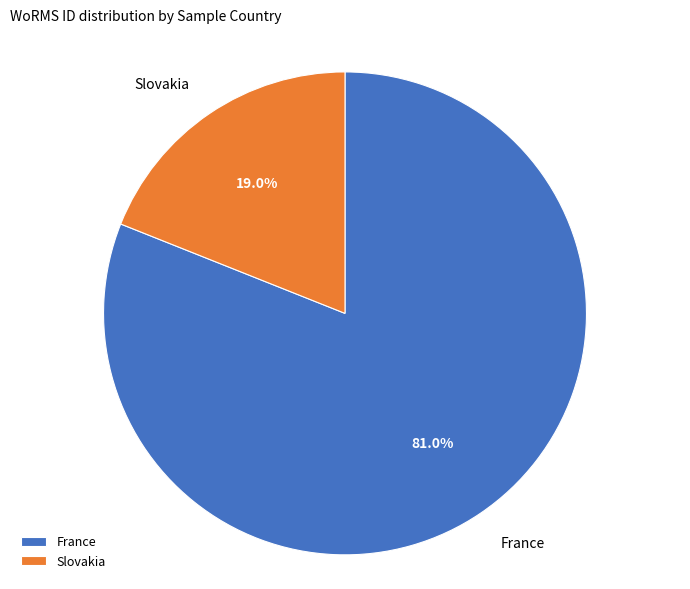

True or false: Slovakia accounts for 26% of the total.

False